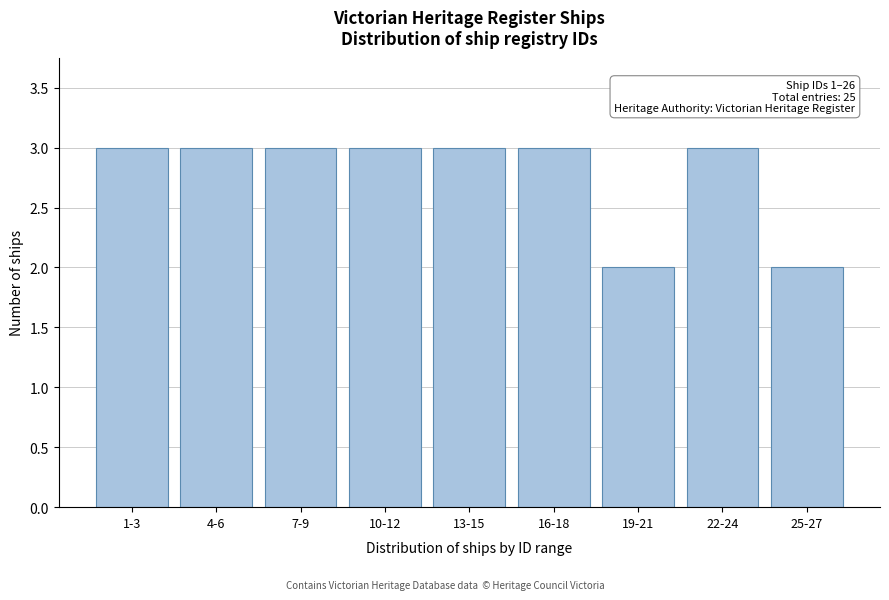

Reading left to right, extract all data points from this chart.

1-3=3	4-6=3	7-9=3	10-12=3	13-15=3	16-18=3	19-21=2	22-24=3	25-27=2